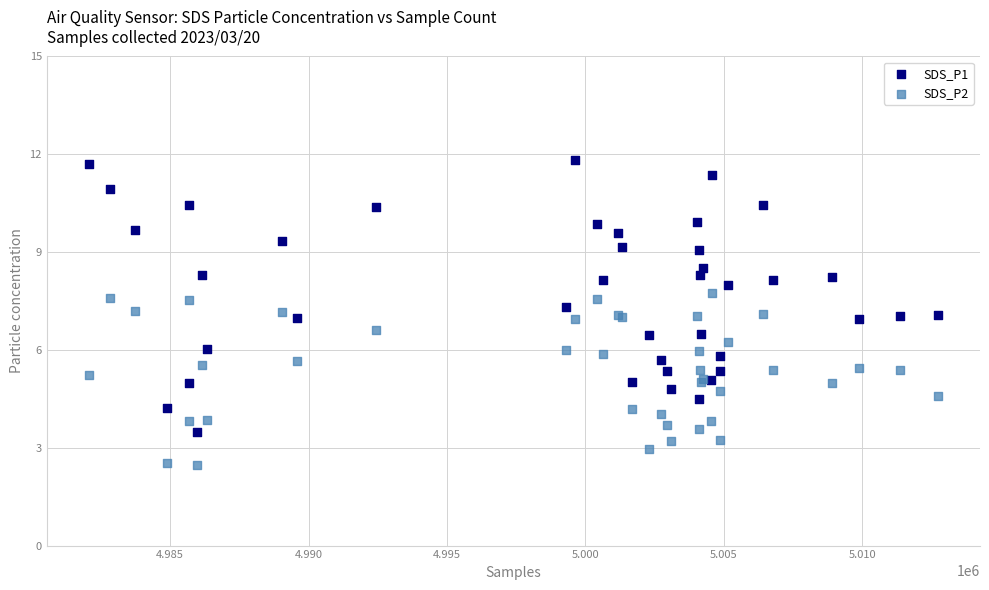

Which series reaches the maximum Y coordinate?

SDS_P1